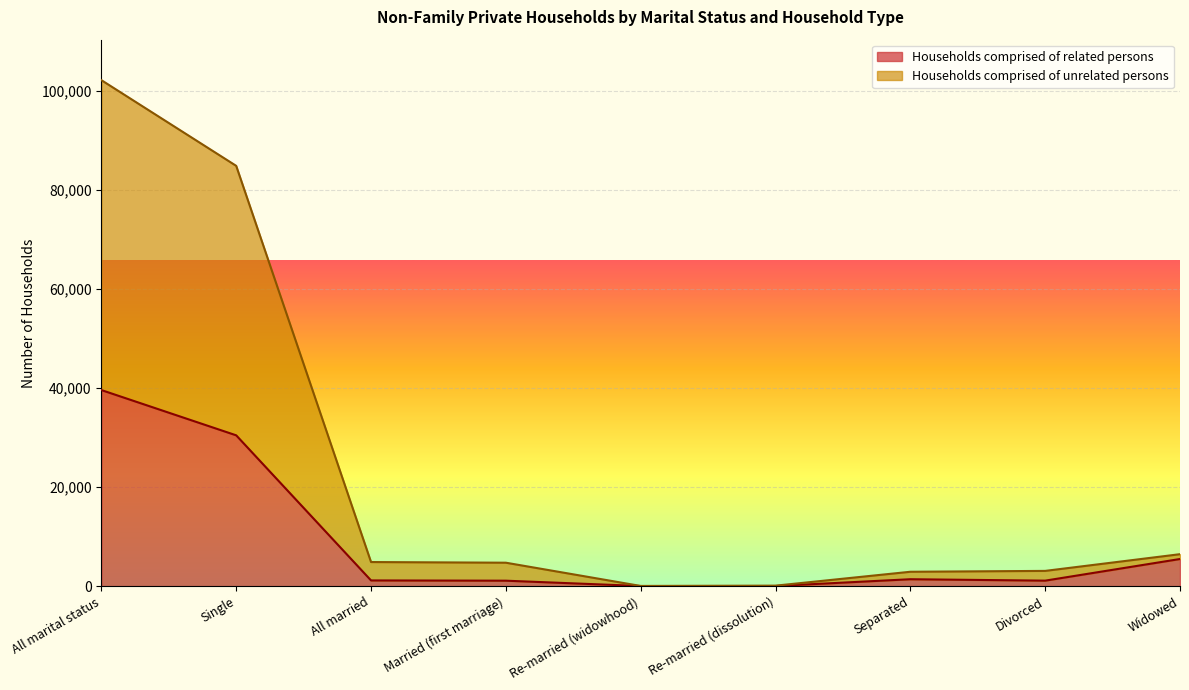

List the series in order of their peak value, lowest first.

Households comprised of related persons, Households comprised of unrelated persons